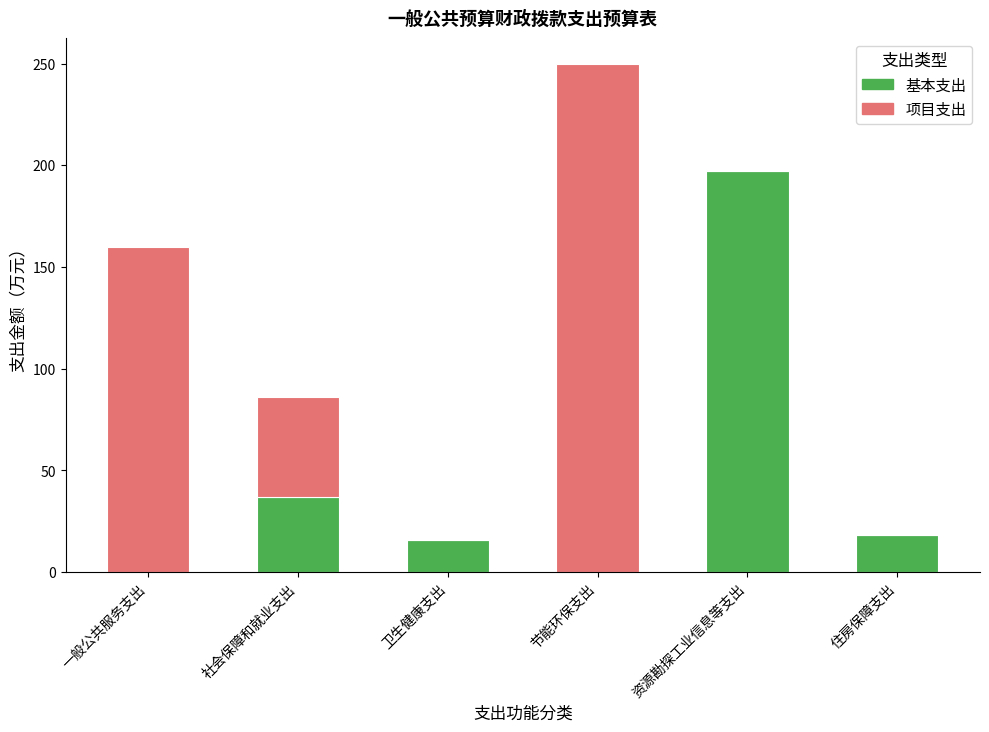

What are all the series names shown in the legend?

基本支出, 项目支出